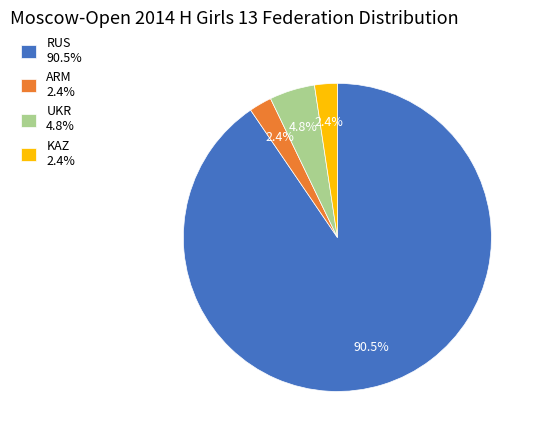

The KAZ slice represents 2% of the pie. True or false?

True